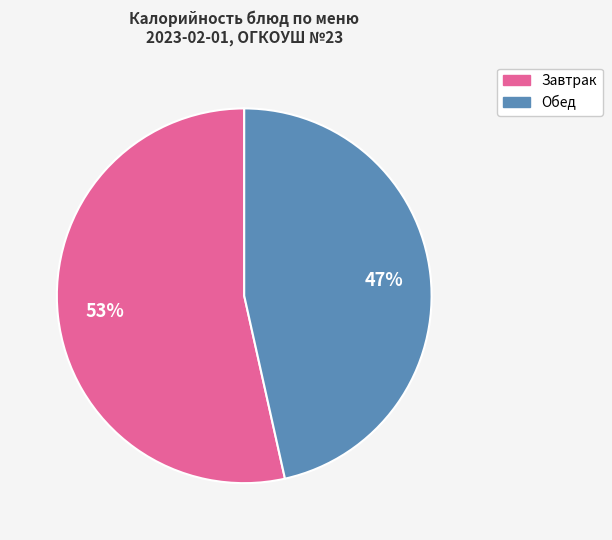

Count the number of slices in the pie.

2